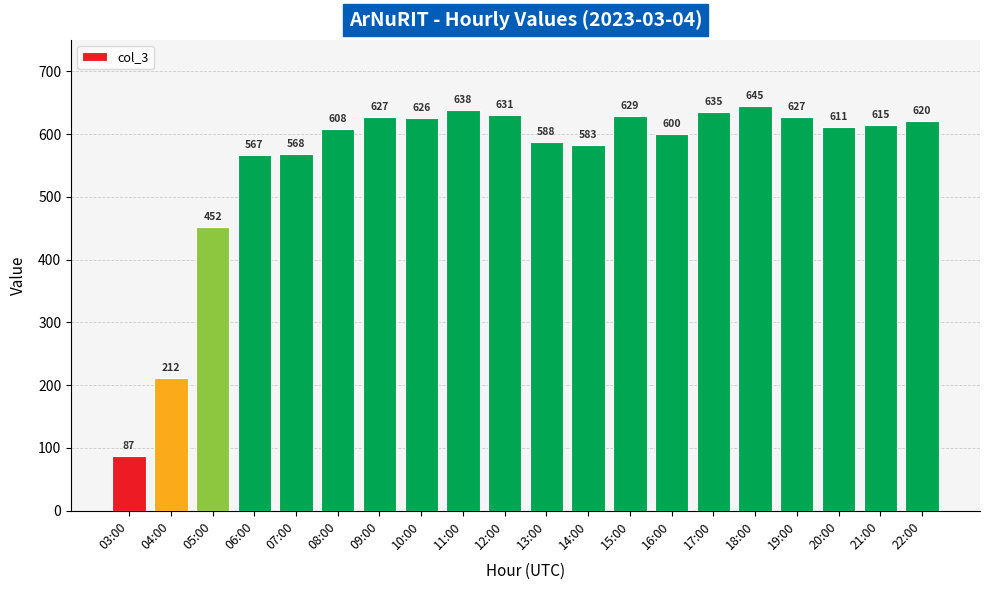

Reading left to right, what are all the values shown in this chart?

87	212	452	567	568	608	627	626	638	631	588	583	629	600	635	645	627	611	615	620